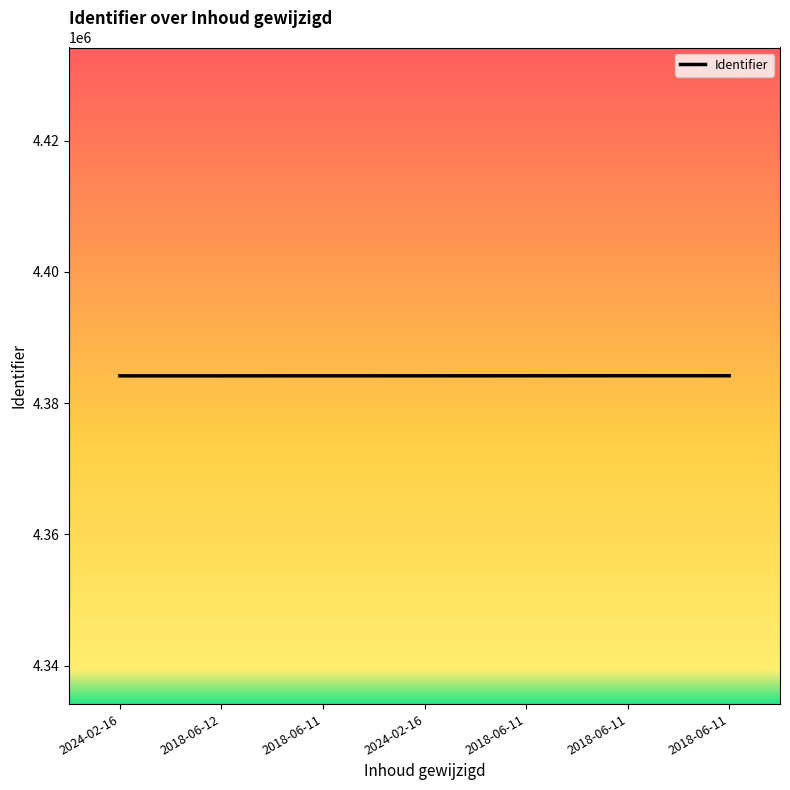

How many series are shown in this chart?

1